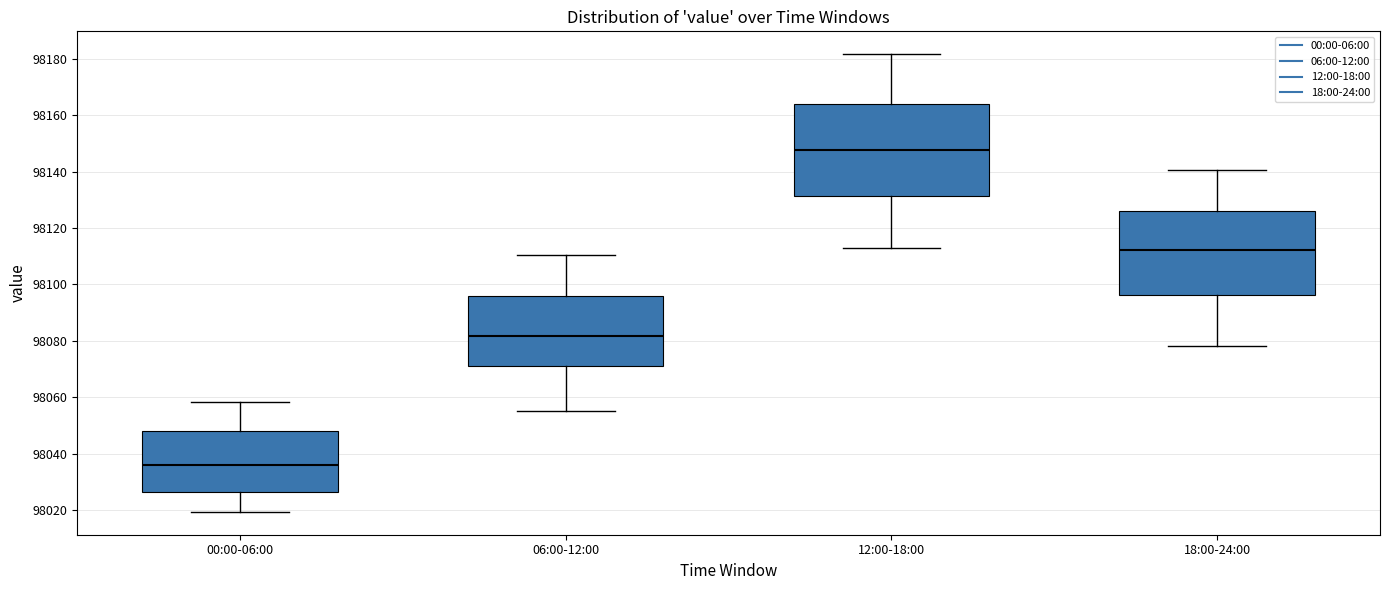

Reading left to right, read every box against the y-axis: the position of its median line, the range the box covers, and the ends of its whiskers. The values are not printed on the chart, so give them approximately, as read against the axis.

00:00-06:00: median 98036, box 98026 to 98048, whiskers 98020 to 98058
06:00-12:00: median 98082, box 98072 to 98096, whiskers 98056 to 98110
12:00-18:00: median 98148, box 98132 to 98164, whiskers 98112 to 98182
18:00-24:00: median 98112, box 98096 to 98126, whiskers 98078 to 98140